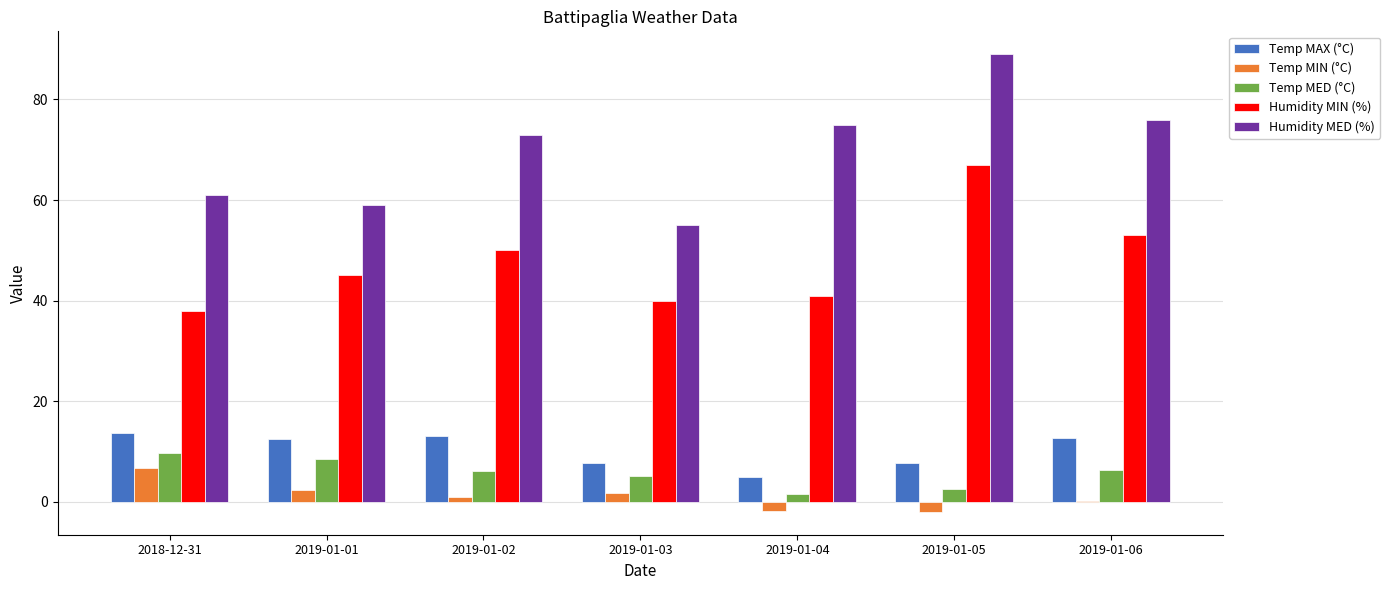

Which series changed the most between 2019-01-01 and 2019-01-06?

Humidity MED (%)